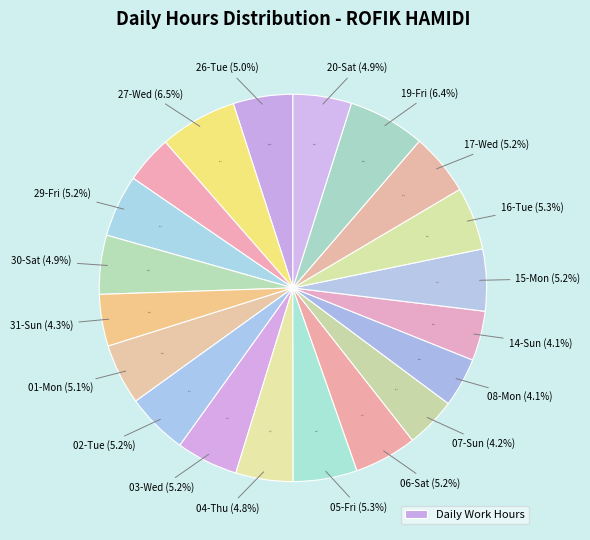

Rank the categories by value from lowest to highest.

28-Thu, 08-Mon, 14-Sun, 07-Sun, 31-Sun, 04-Thu, 20-Sat, 30-Sat, 26-Tue, 01-Mon, 02-Tue, 03-Wed, 15-Mon, 29-Fri, 17-Wed, 06-Sat, 16-Tue, 05-Fri, 19-Fri, 27-Wed